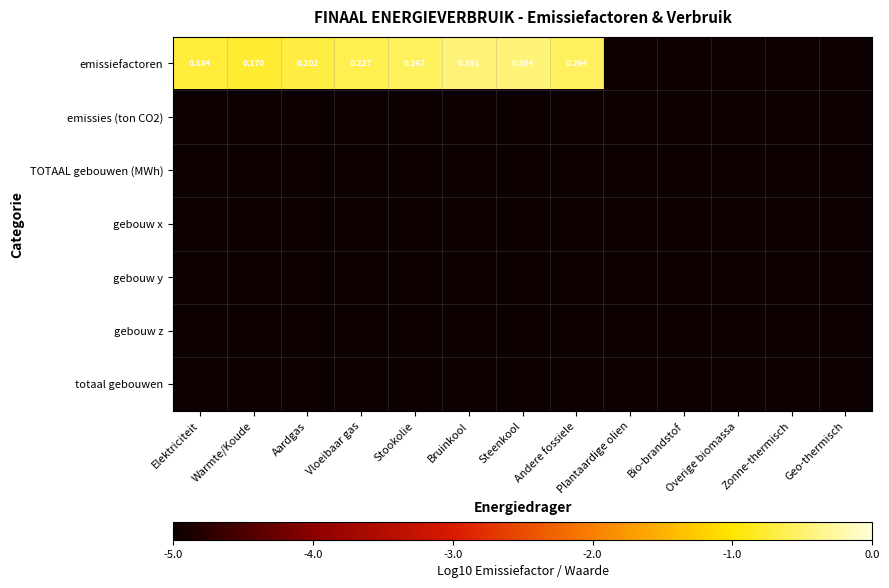

The totaal gebouwen series shows -5.0 at Elektriciteit. True or false?

True